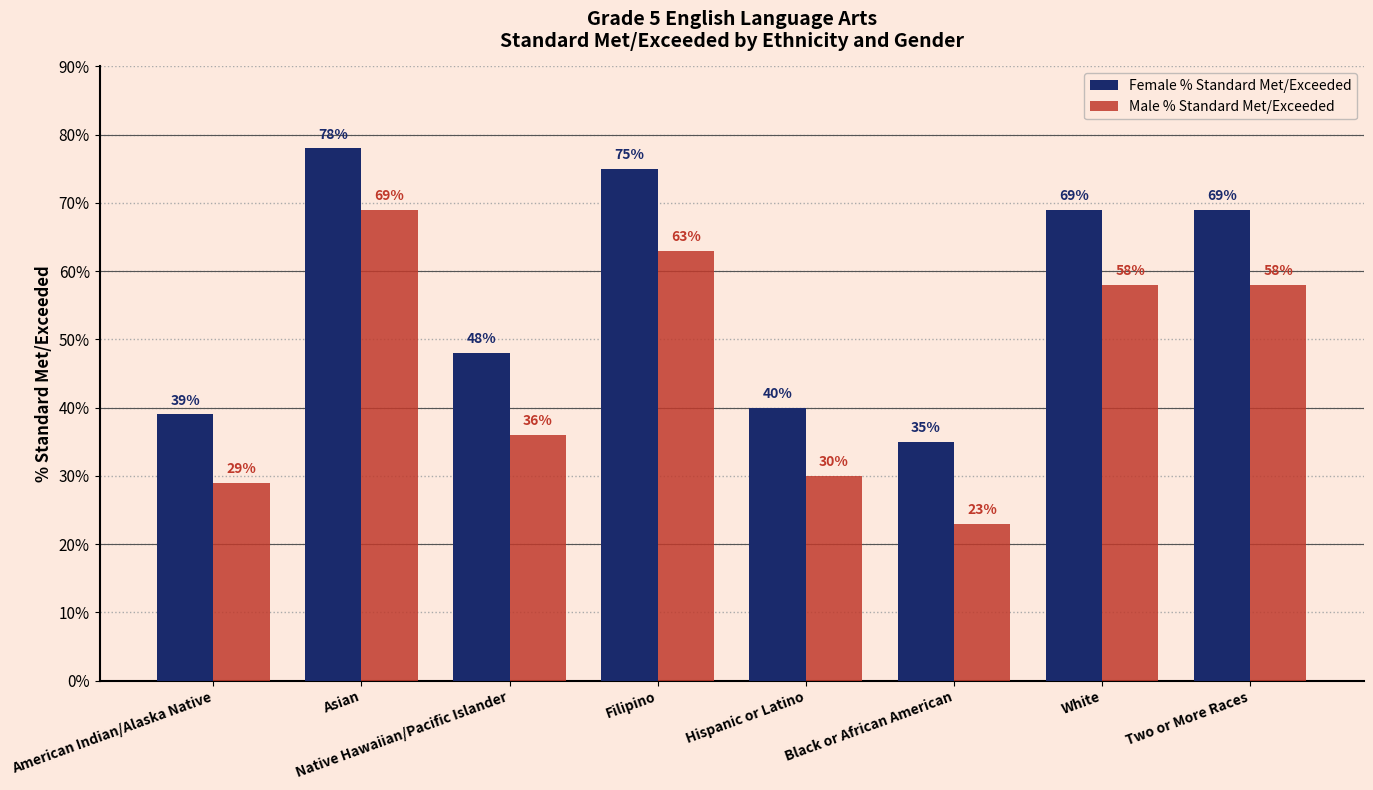

What is the average value of the Male % Standard Met/Exceeded series?

46